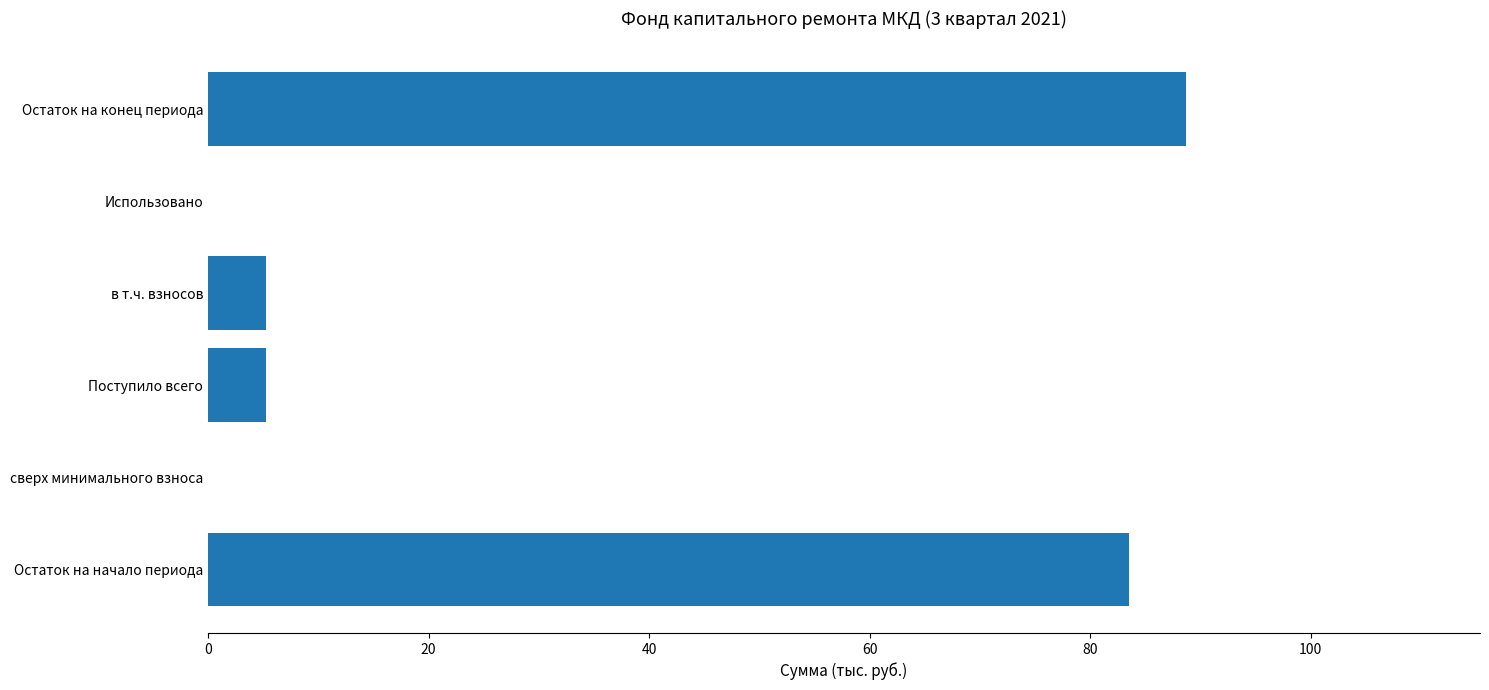

What is the maximum value shown in the chart?

88.7